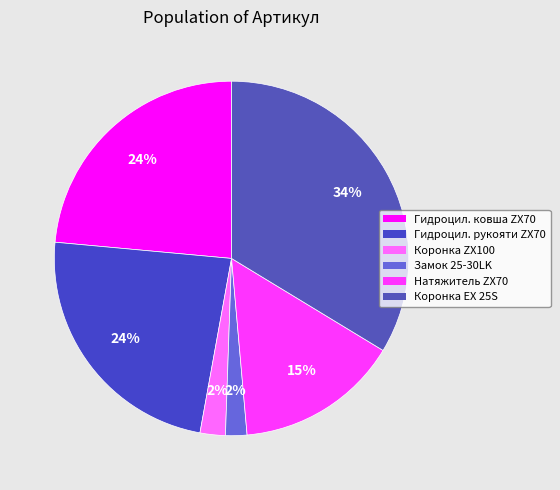

How many segments does this pie chart have?

6